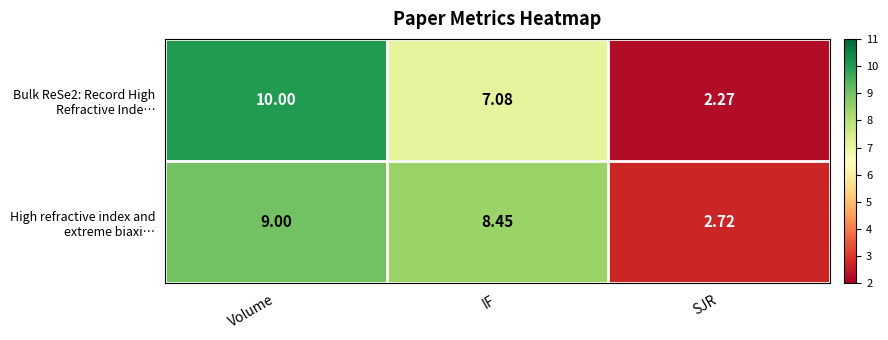

At which category is the sum across all series the highest?

Volume